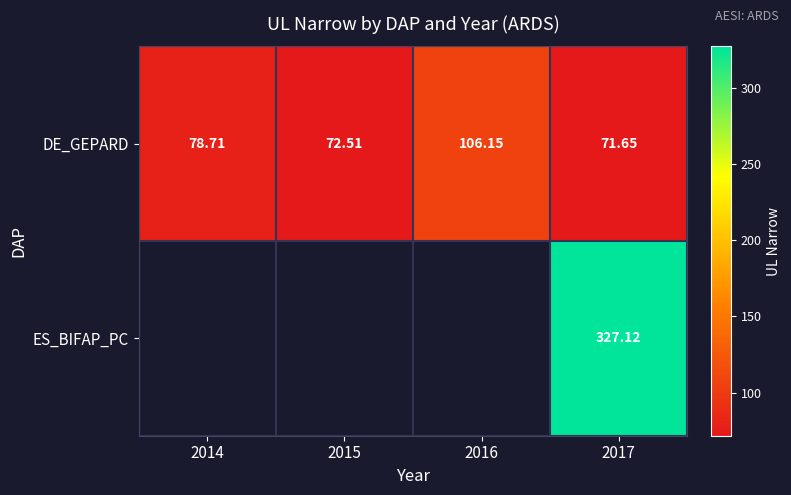

Which series changed the most between 2016 and 2017?

DE_GEPARD